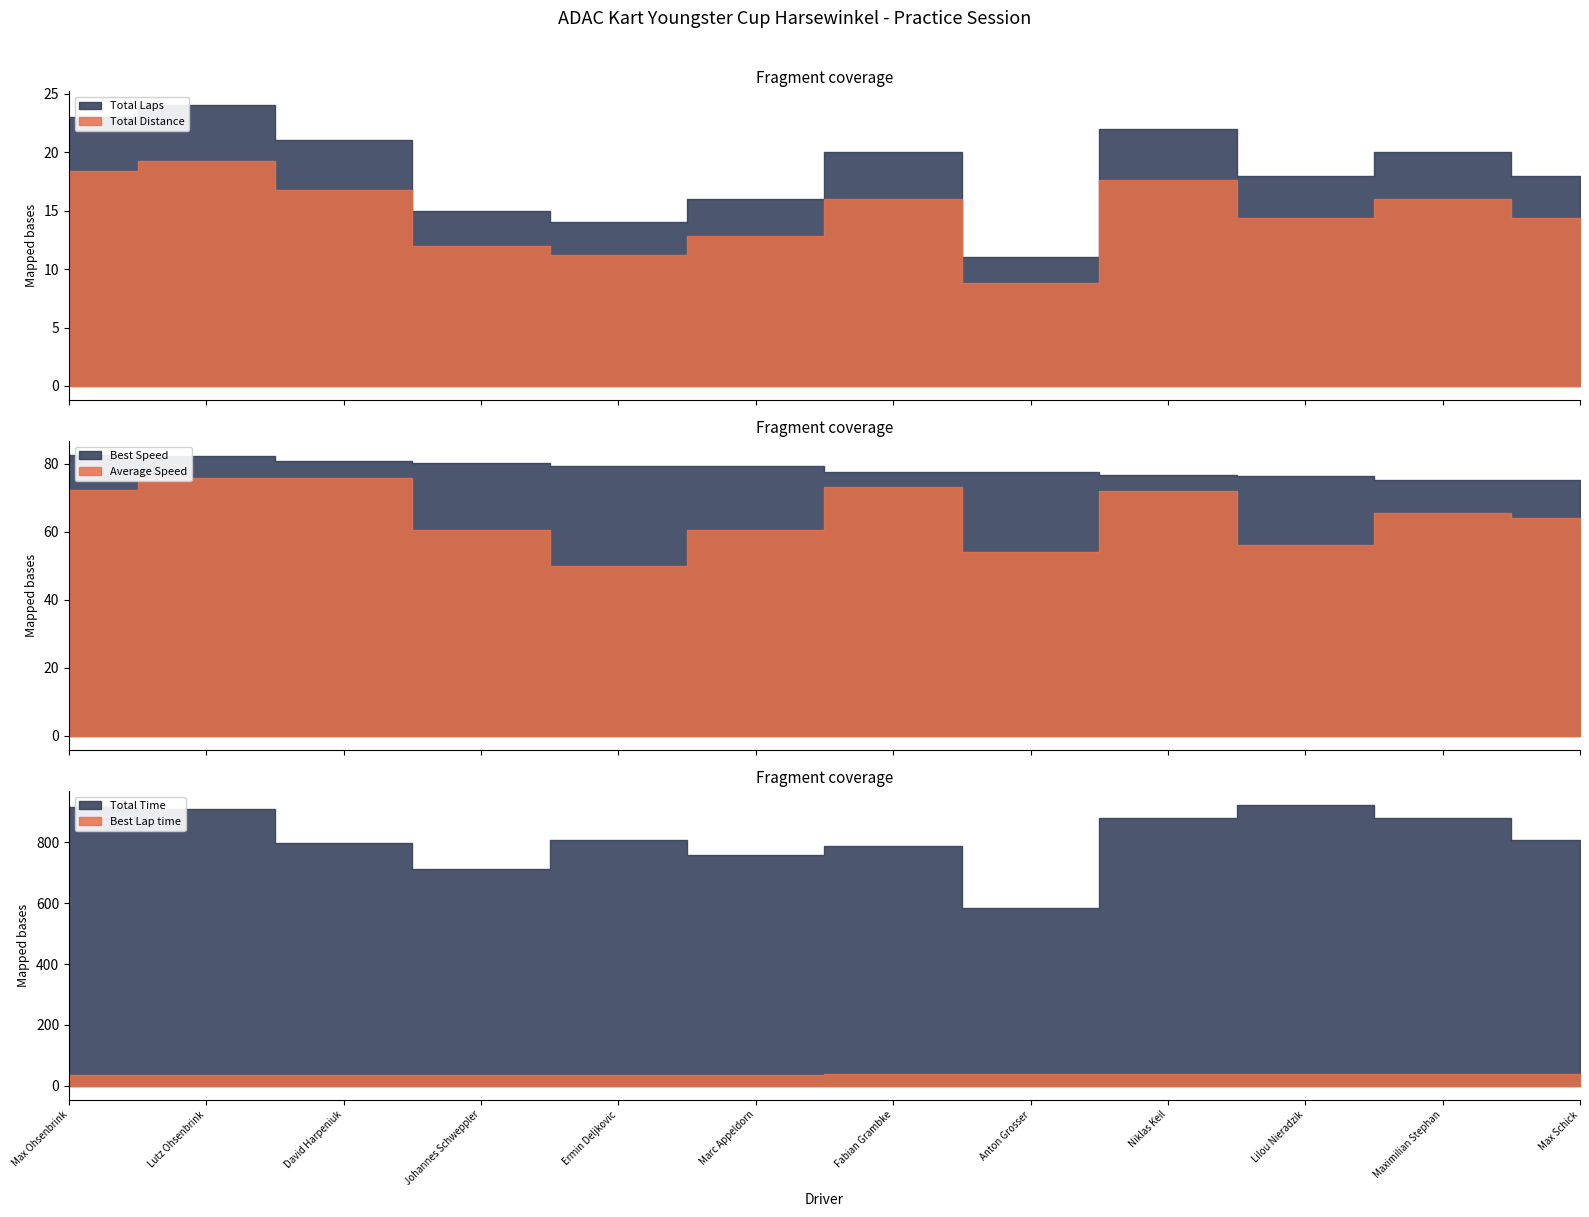

What is the lowest value of the Total Laps series?

11.0